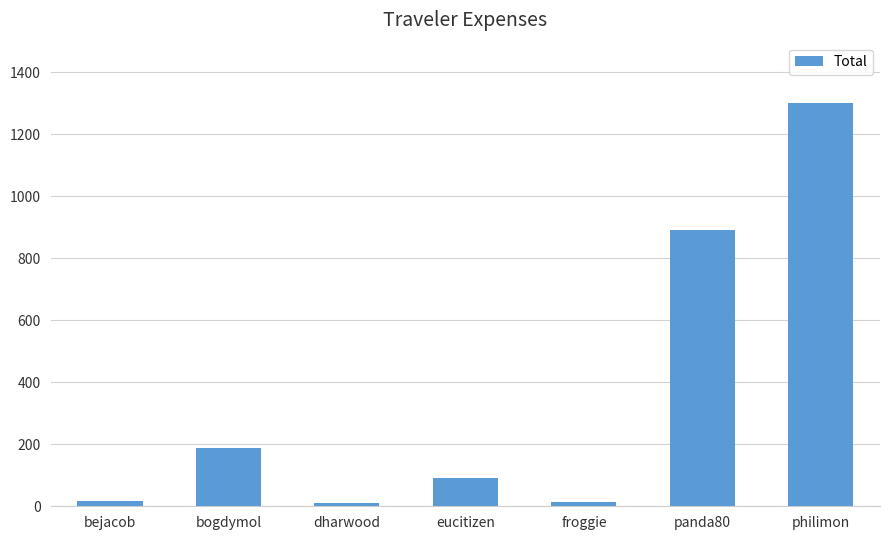

Which has a higher value, eucitizen or bogdymol?

bogdymol